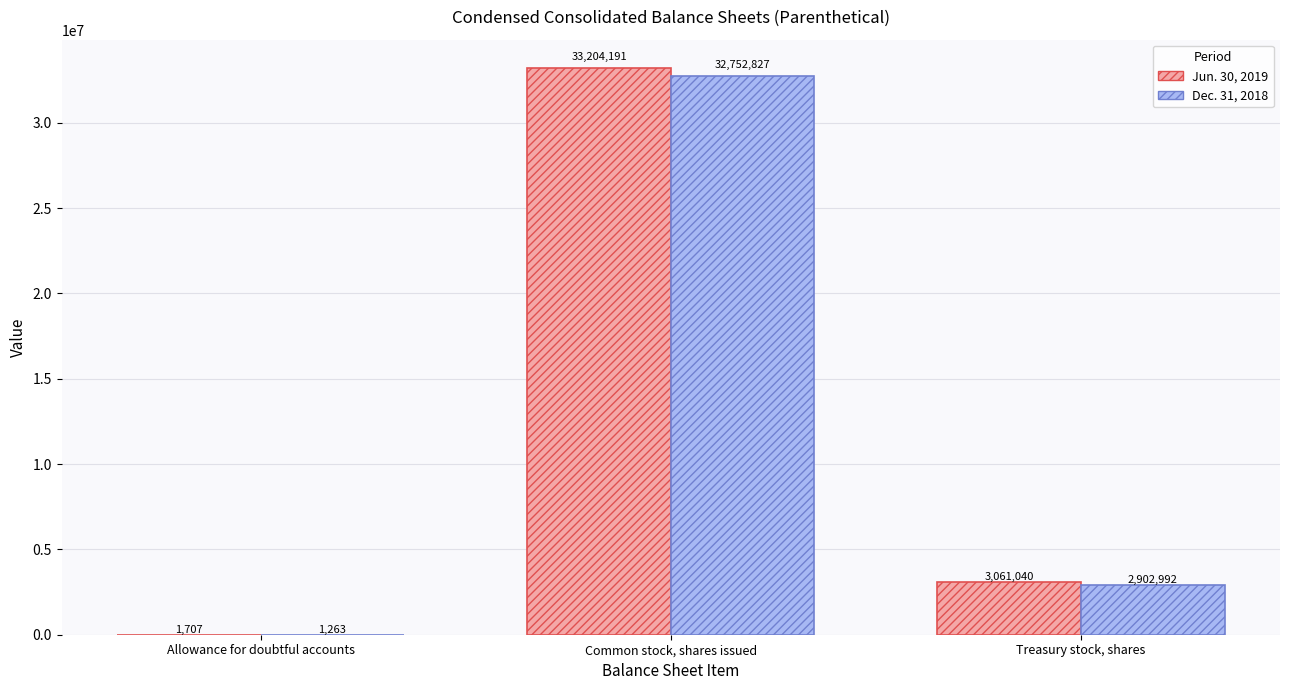

At which category is the sum across all series the highest?

Common stock, shares issued